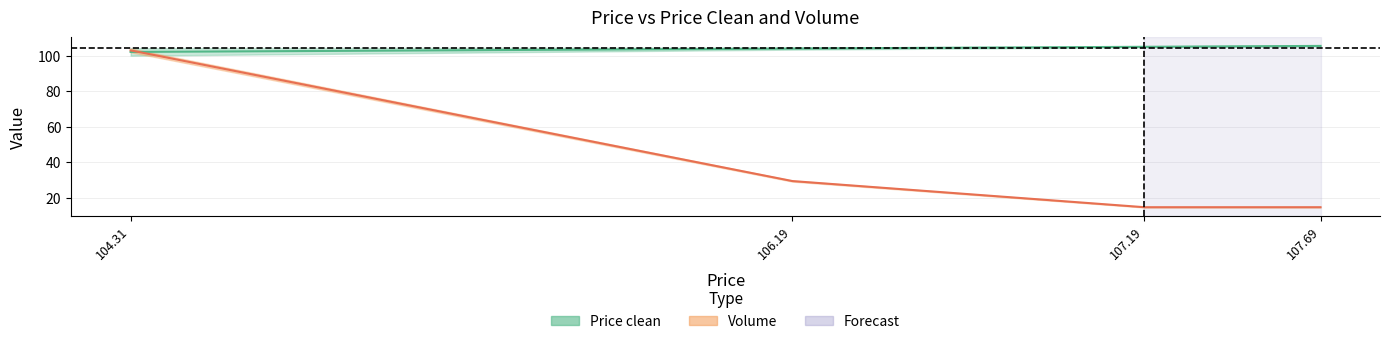

Between which two adjacent categories do Volume and Price clean first intersect?

104.31 and 106.19